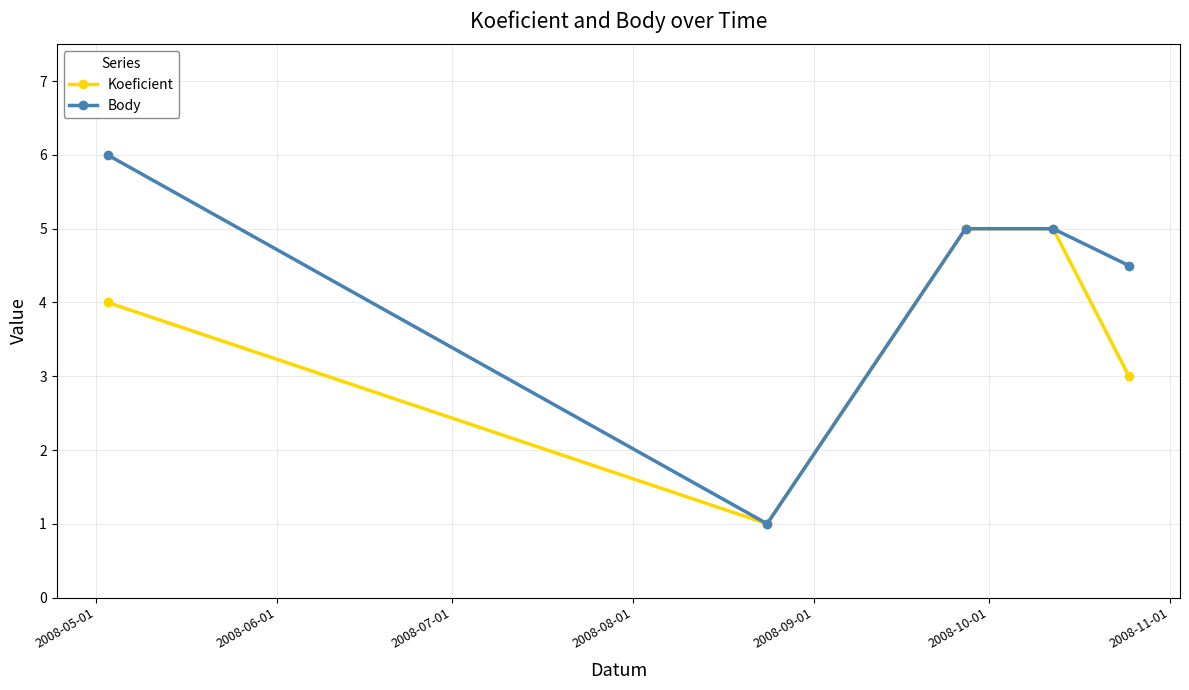

Rank the series by their maximum value, from lowest to highest.

Koeficient, Body